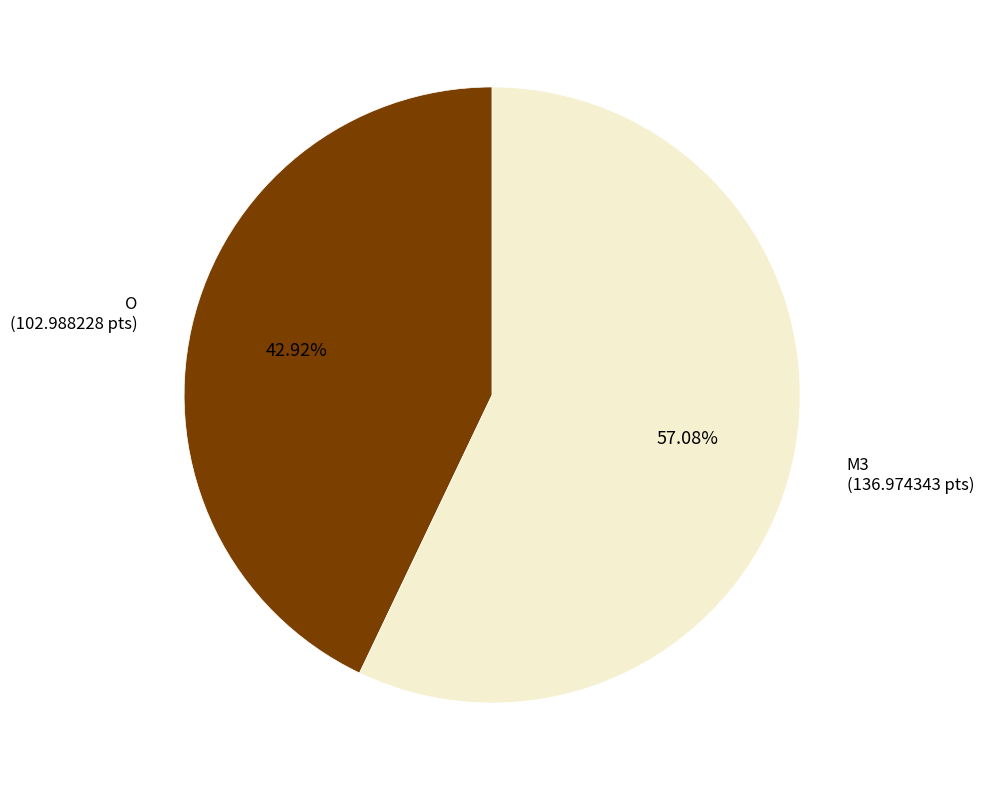

Which slice is the largest?

M3